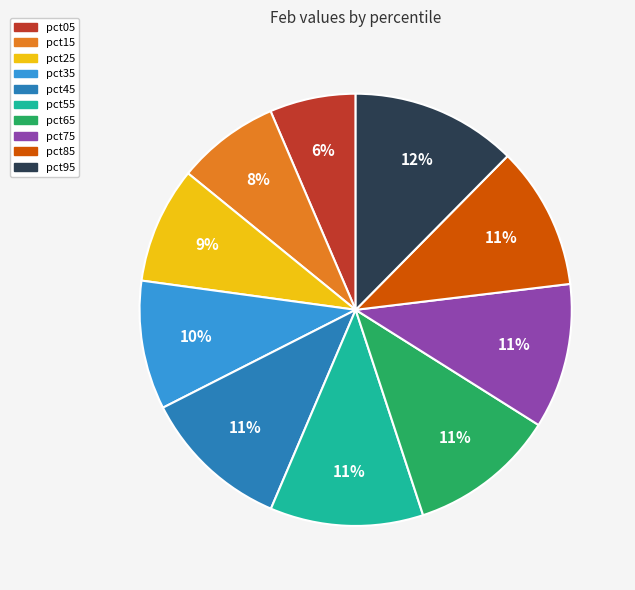

The pct35 slice represents 10% of the pie. True or false?

True